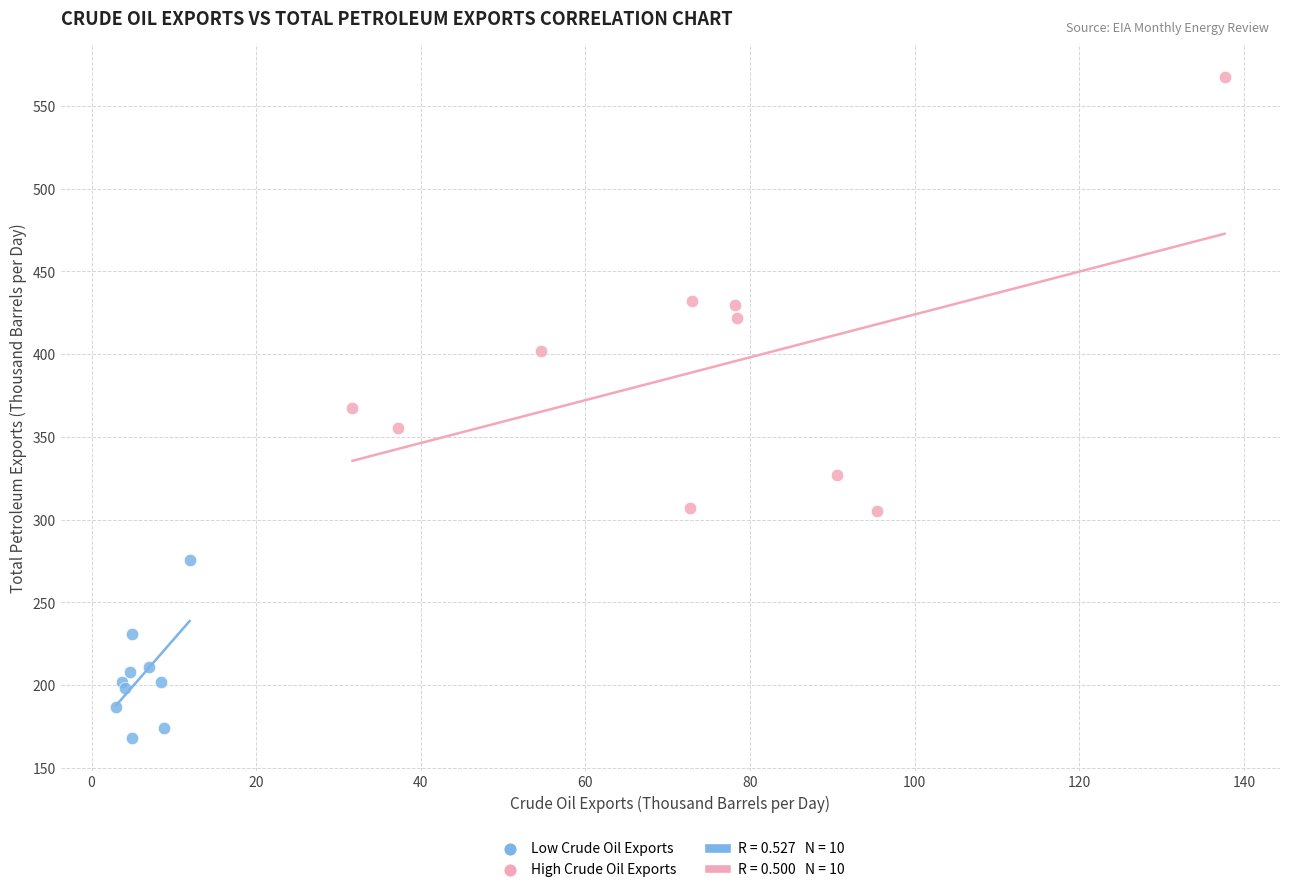

Which series reaches the maximum Y coordinate?

High Crude Oil Exports